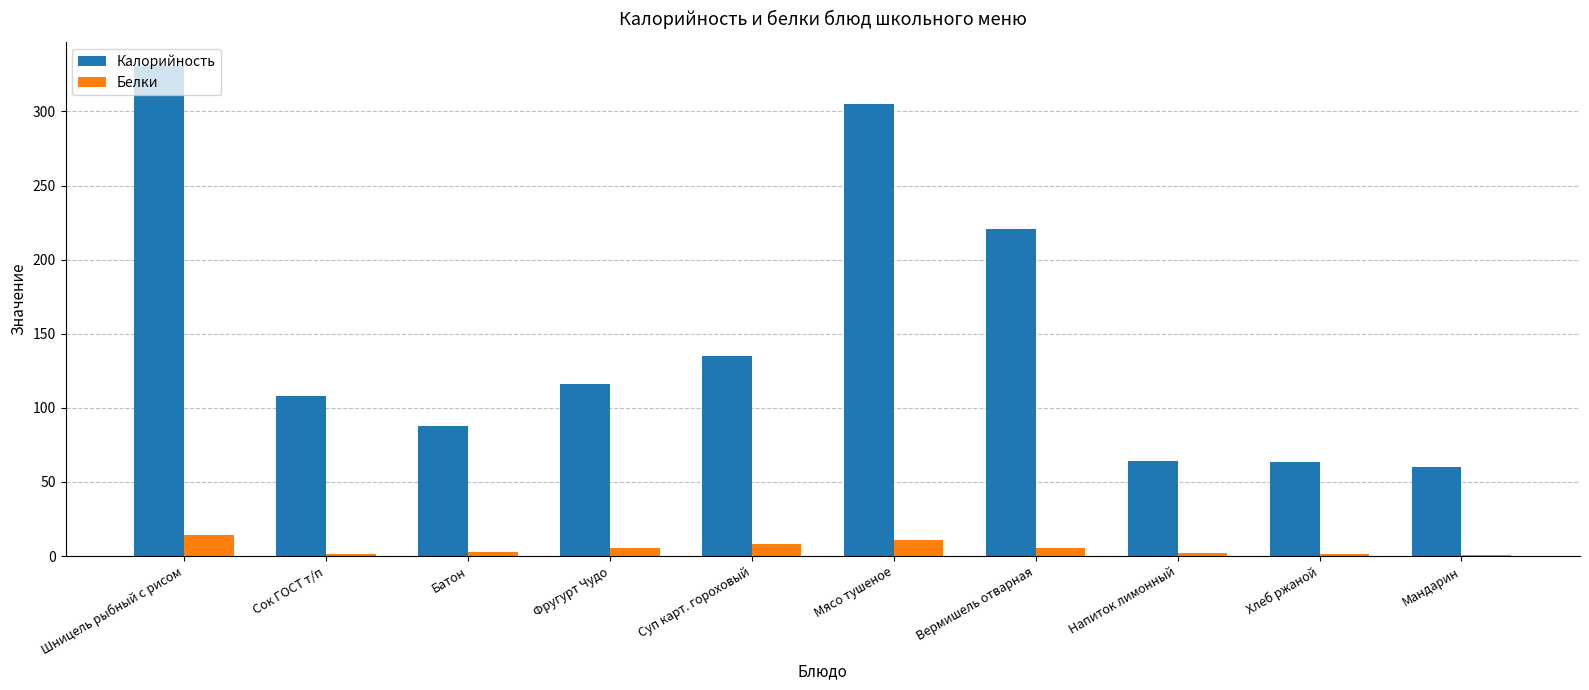

Where is Калорийность nearest to the value 195?

Вермишель отварная